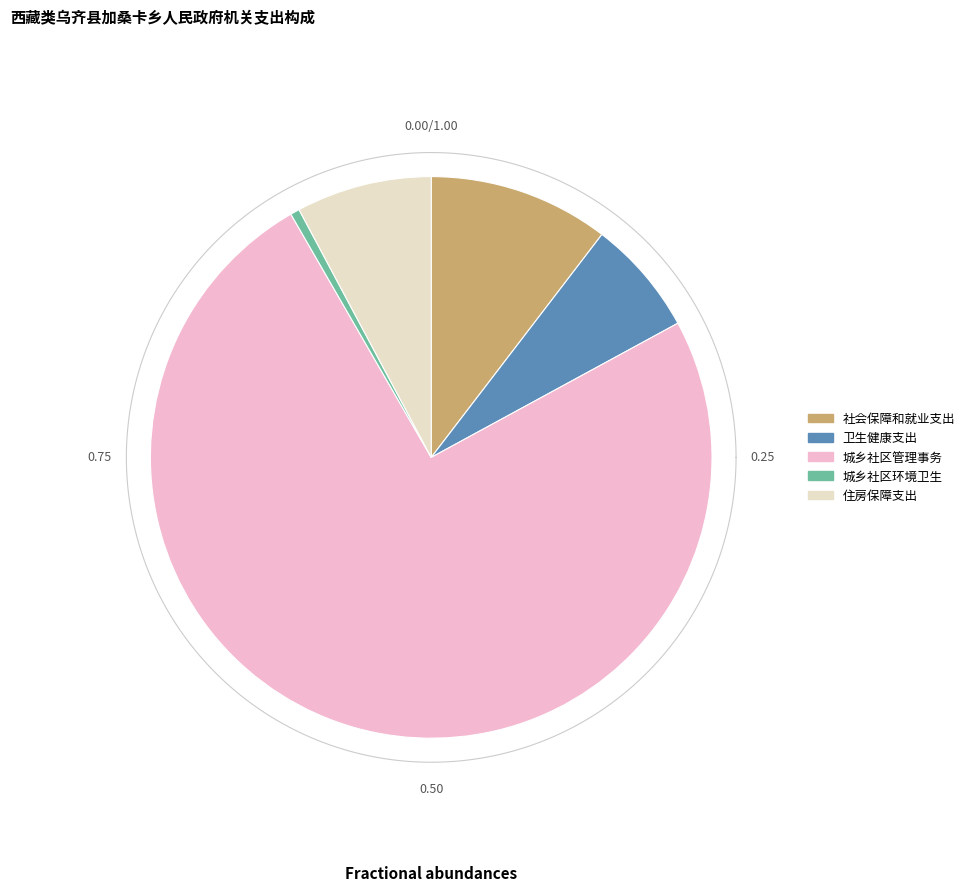

What is the ratio of the value at 住房保障支出 to the value at 社会保障和就业支出?

0.8